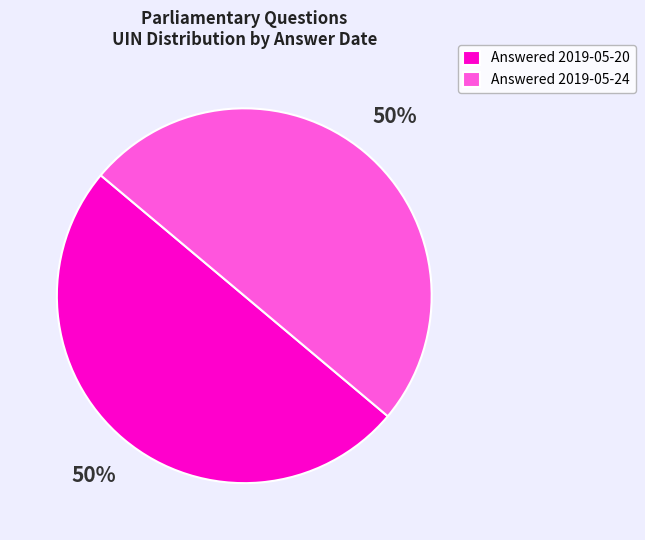

To the nearest percent, what percentage of the pie is Answered 2019-05-24?

50%